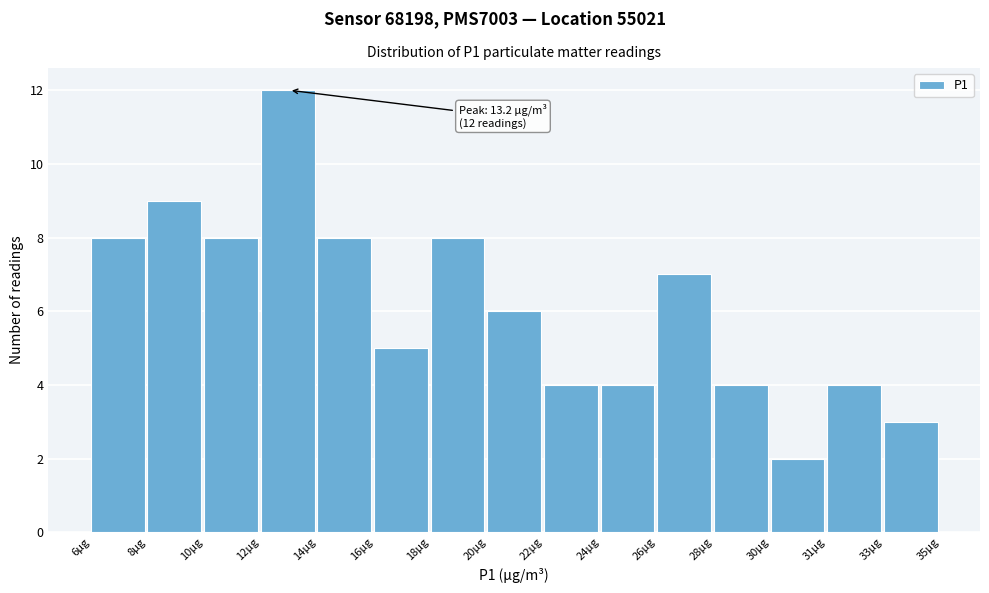

Reading left to right, what are all the values shown in this chart?

6µg=8	8µg=9	10µg=8	12µg=12	14µg=8	16µg=5	18µg=8	20µg=6	22µg=4	24µg=4	26µg=7	28µg=4	30µg=2	31µg=4	33µg=3